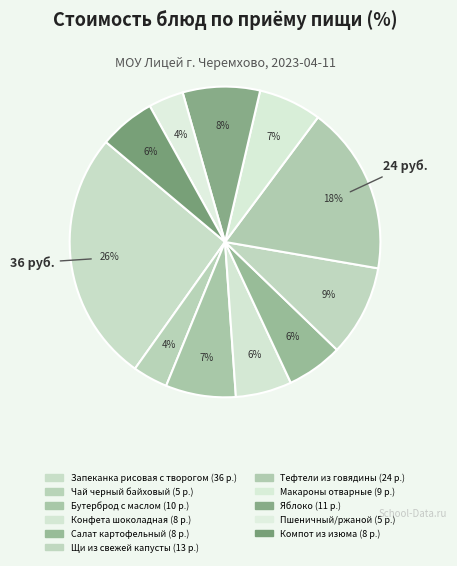

What percentage is the Пшеничный/ржаной slice, to the nearest percent?

4%